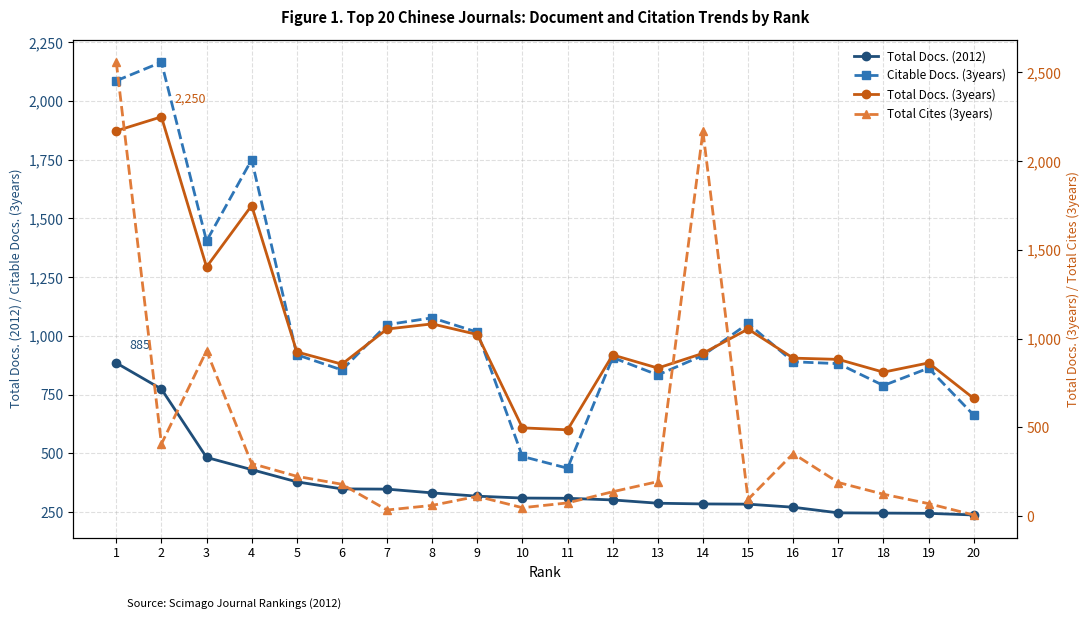

What is the spread (max minus min) of values at 15?

960